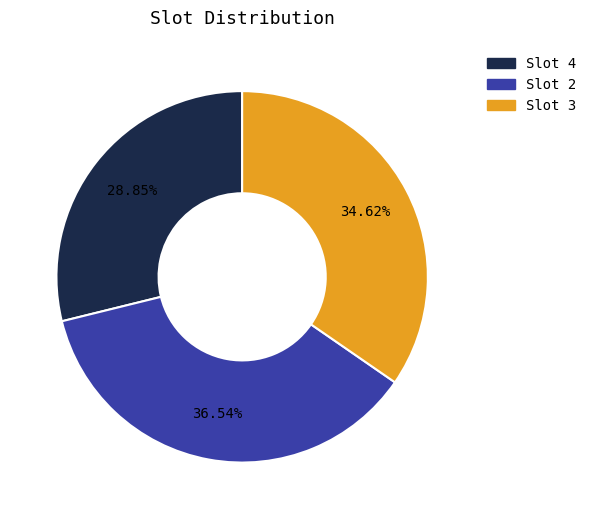

Is there a majority slice in this chart?

No